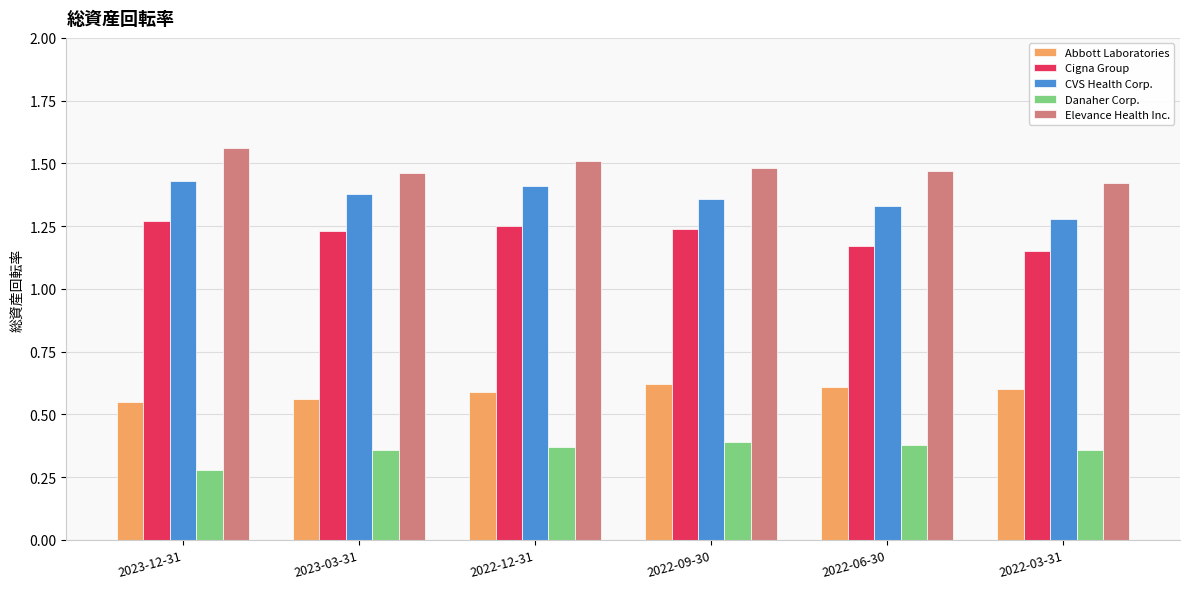

List the series in order of their peak value, highest first.

Elevance Health Inc., CVS Health Corp., Cigna Group, Abbott Laboratories, Danaher Corp.